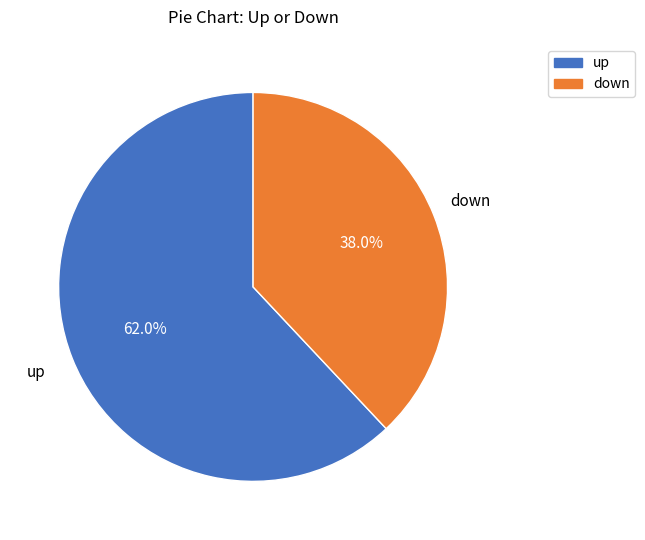

Which has a higher value, down or up?

up